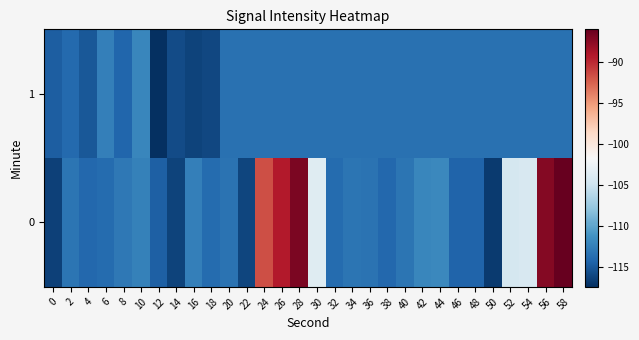

How many data points does each series have?

30